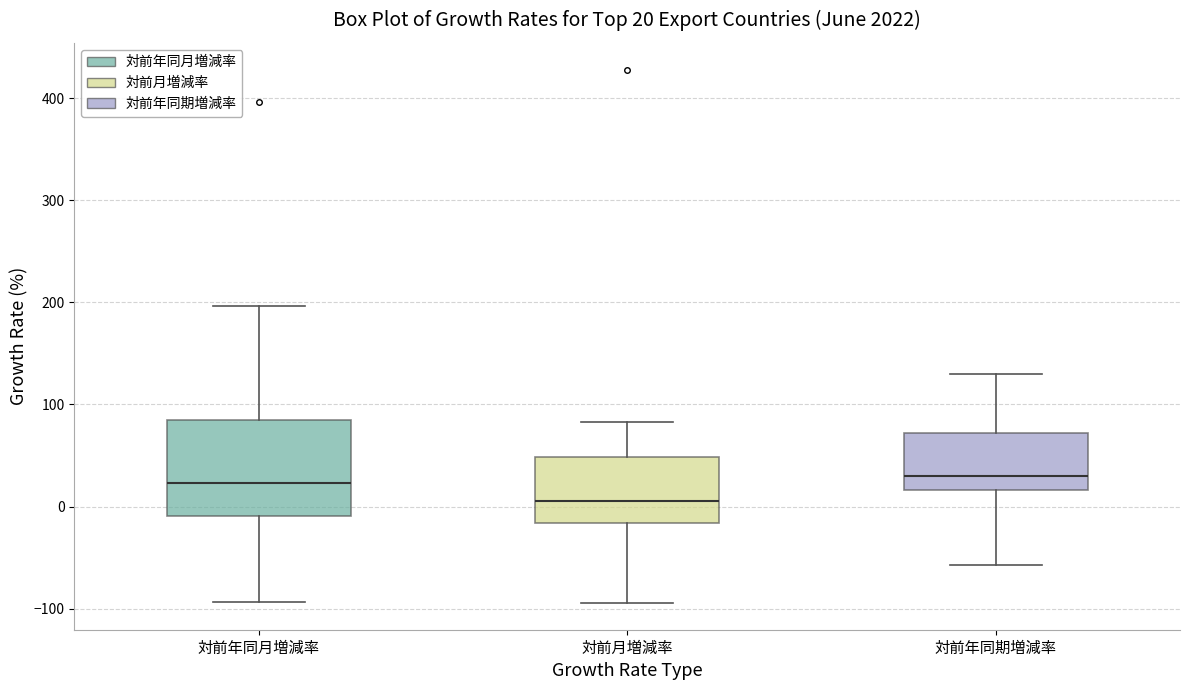

Comparing the boxes themselves (not the whiskers), which one is the tallest?

対前年同月増減率